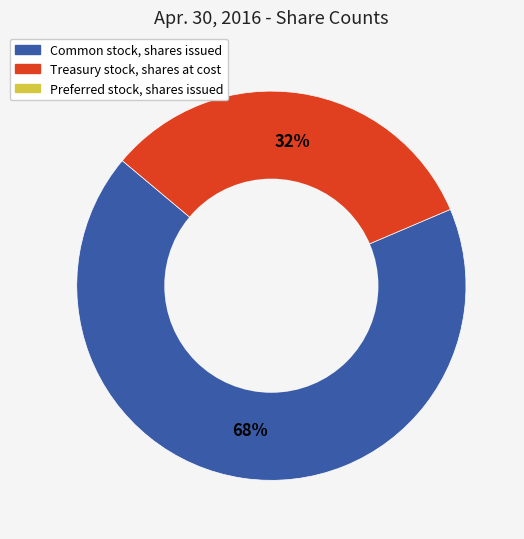

Is there a majority slice in this chart?

Yes